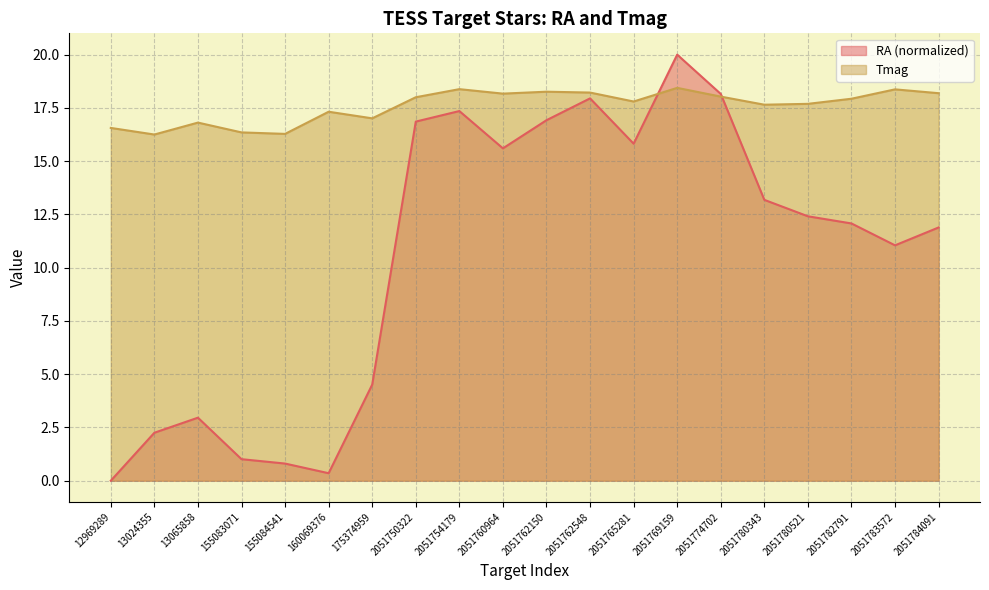

What is the difference between the RA values at 2051769159 and 160069376?

19.6